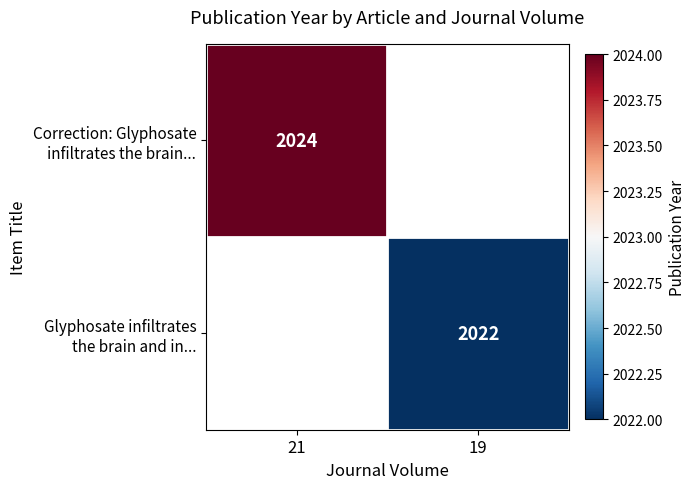

How many distinct data groups are displayed?

2